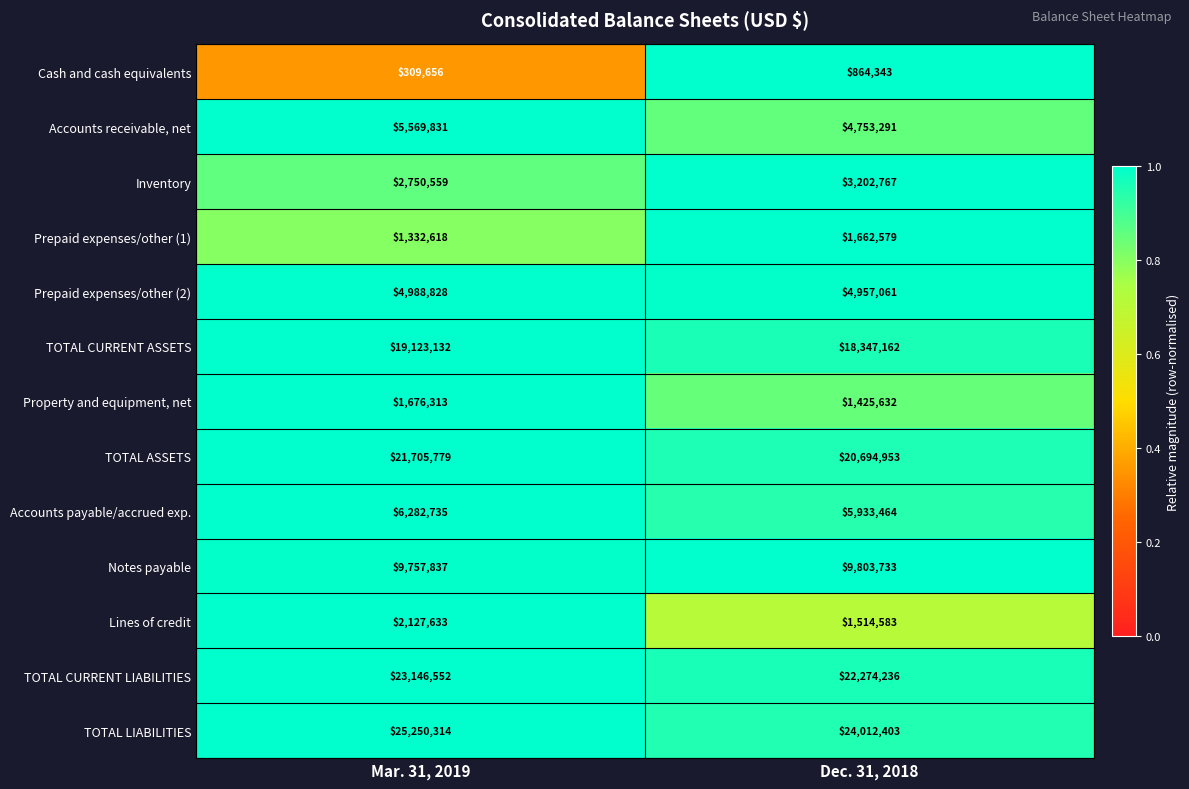

What is the average value of the TOTAL CURRENT ASSETS series?

18735147